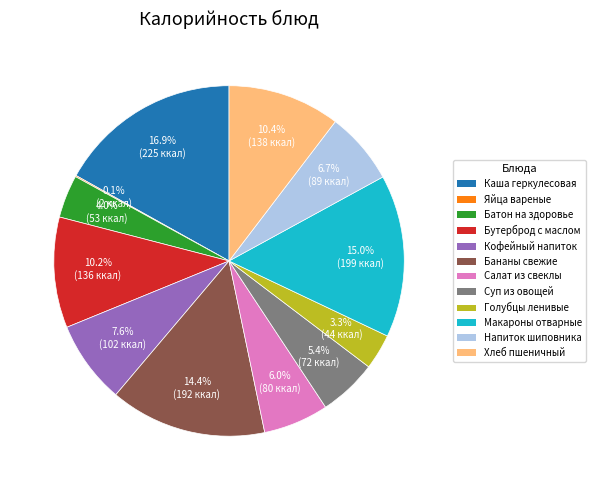

Does any single category account for the majority?

No